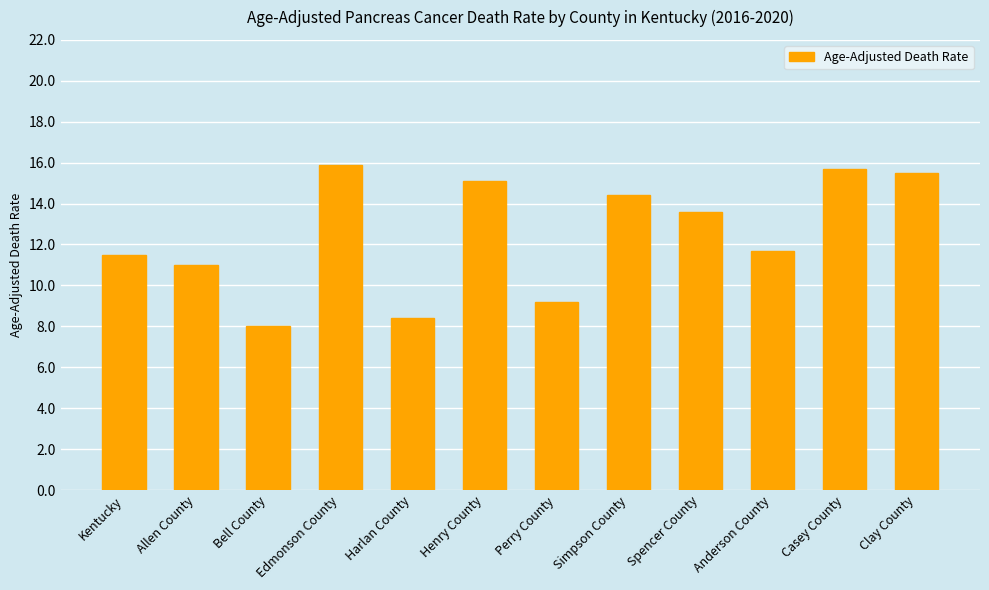

True or false: the data shows 15.1 at Henry County.

True